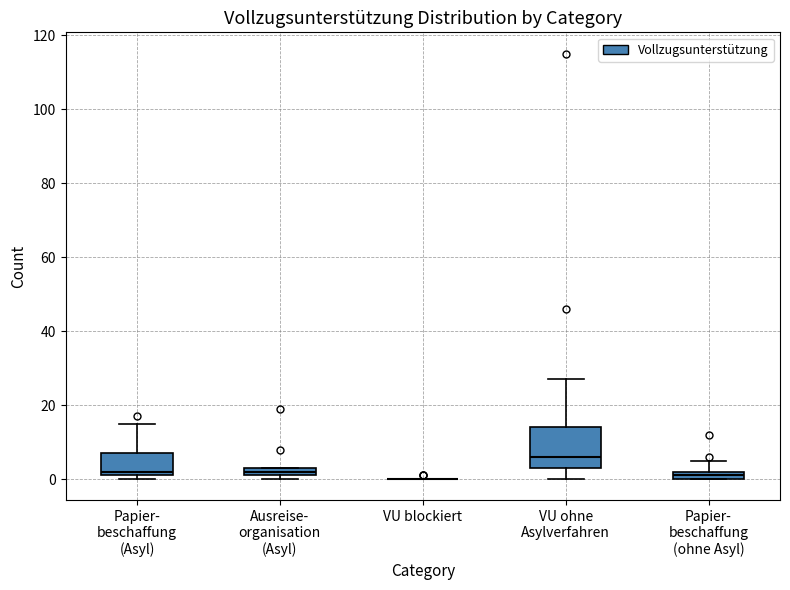

Comparing the boxes themselves (not the whiskers), which one is the tallest?

VU ohne Asylverfahren